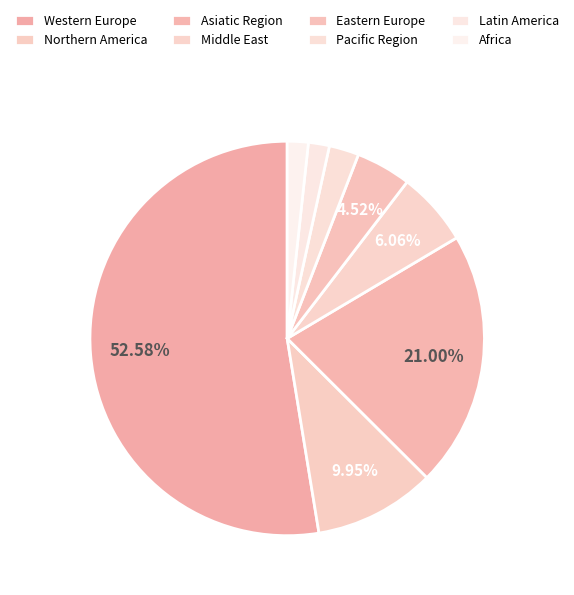

To the nearest percent, what is the average slice percentage?

12%